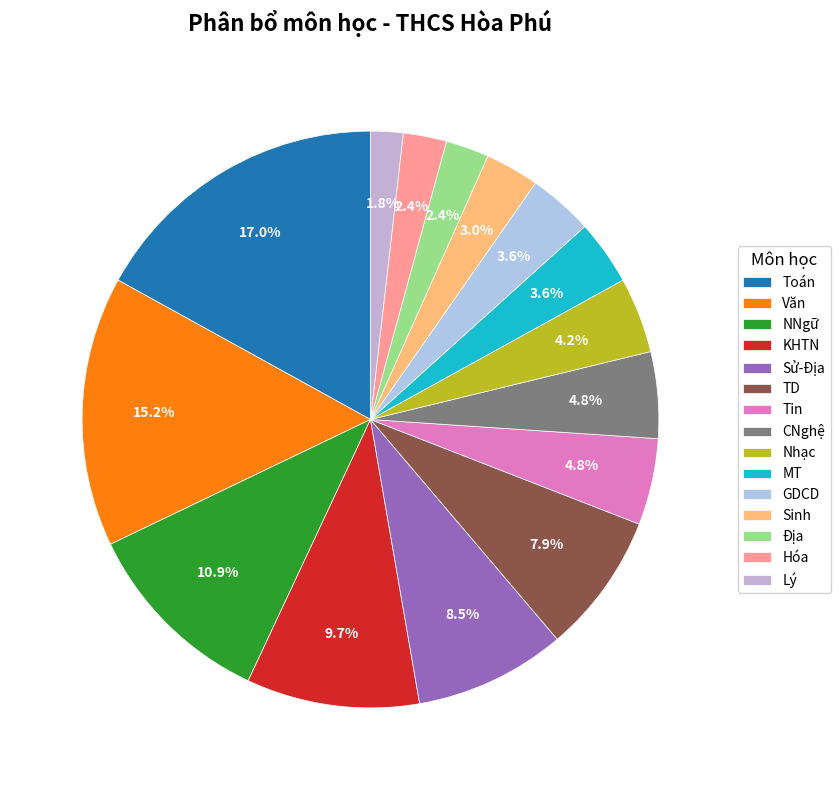

How many segments does this pie chart have?

15